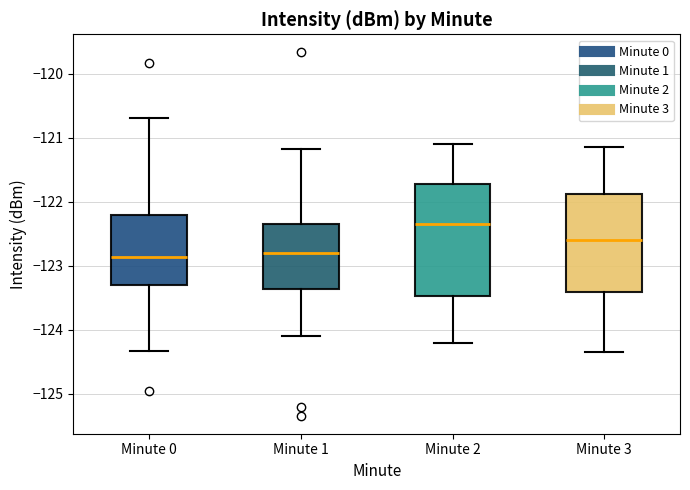

Reading left to right, read every box against the y-axis: the position of its median line, the range the box covers, and the ends of its whiskers. The values are not printed on the chart, so give them approximately, as read against the axis.

Minute 0: median -122.9, box -123.3 to -122.2, whiskers -124.3 to -120.7
Minute 1: median -122.8, box -123.4 to -122.3, whiskers -124.1 to -121.2
Minute 2: median -122.3, box -123.5 to -121.7, whiskers -124.2 to -121.1
Minute 3: median -122.6, box -123.4 to -121.9, whiskers -124.3 to -121.1